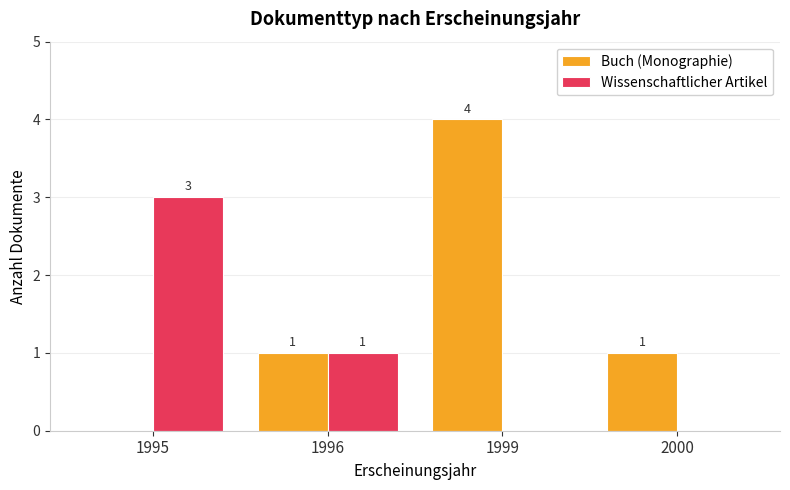

Which category has the highest value across all series?

1999